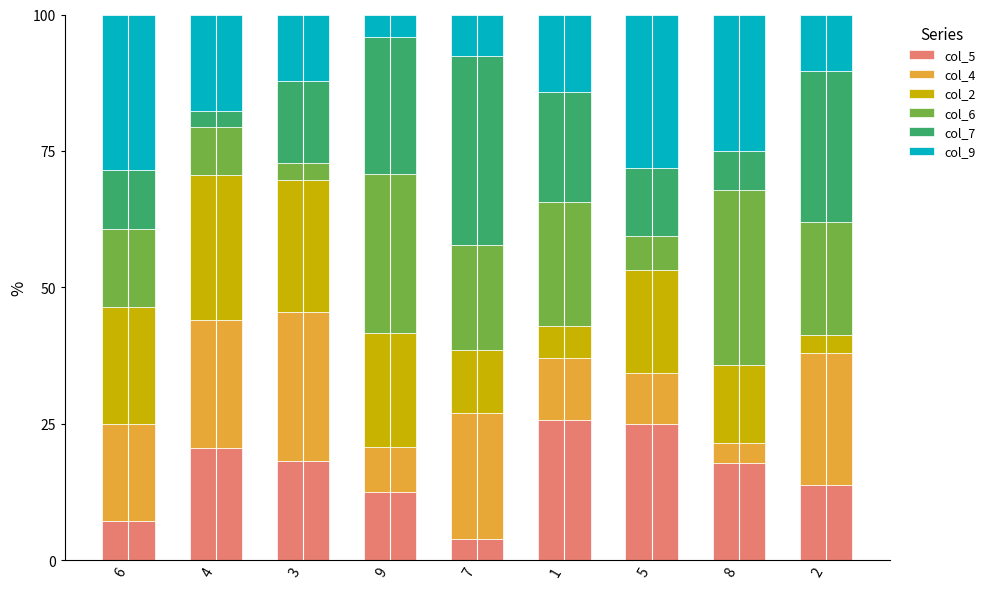

How many bars are there in total?

9